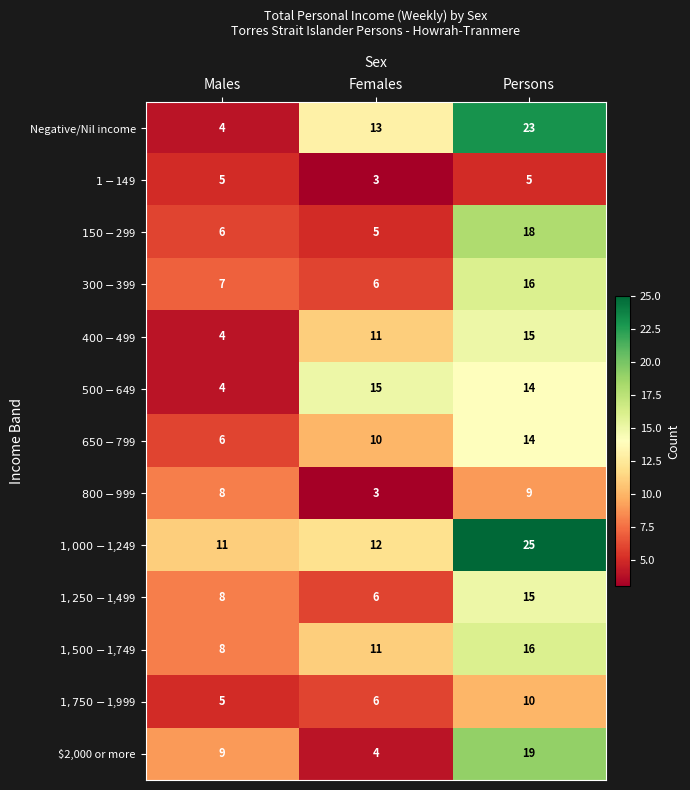

What is the greatest value displayed?

25